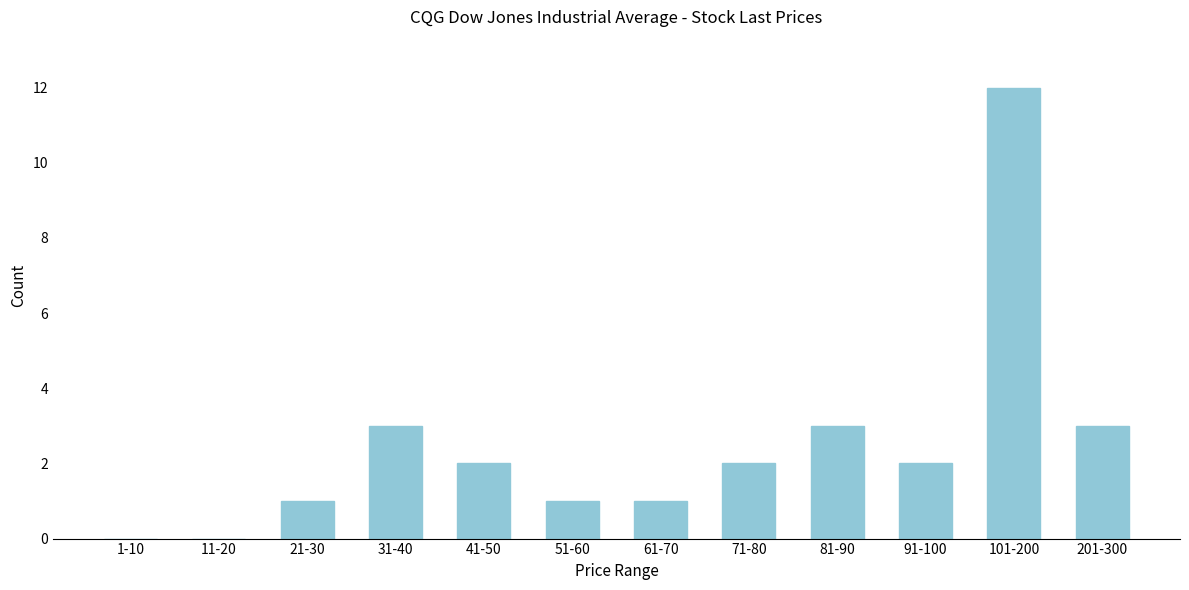

Reading left to right, what are all the values shown in this chart?

1-10=0	11-20=0	21-30=1	31-40=3	41-50=2	51-60=1	61-70=1	71-80=2	81-90=3	91-100=2	101-200=12	201-300=3